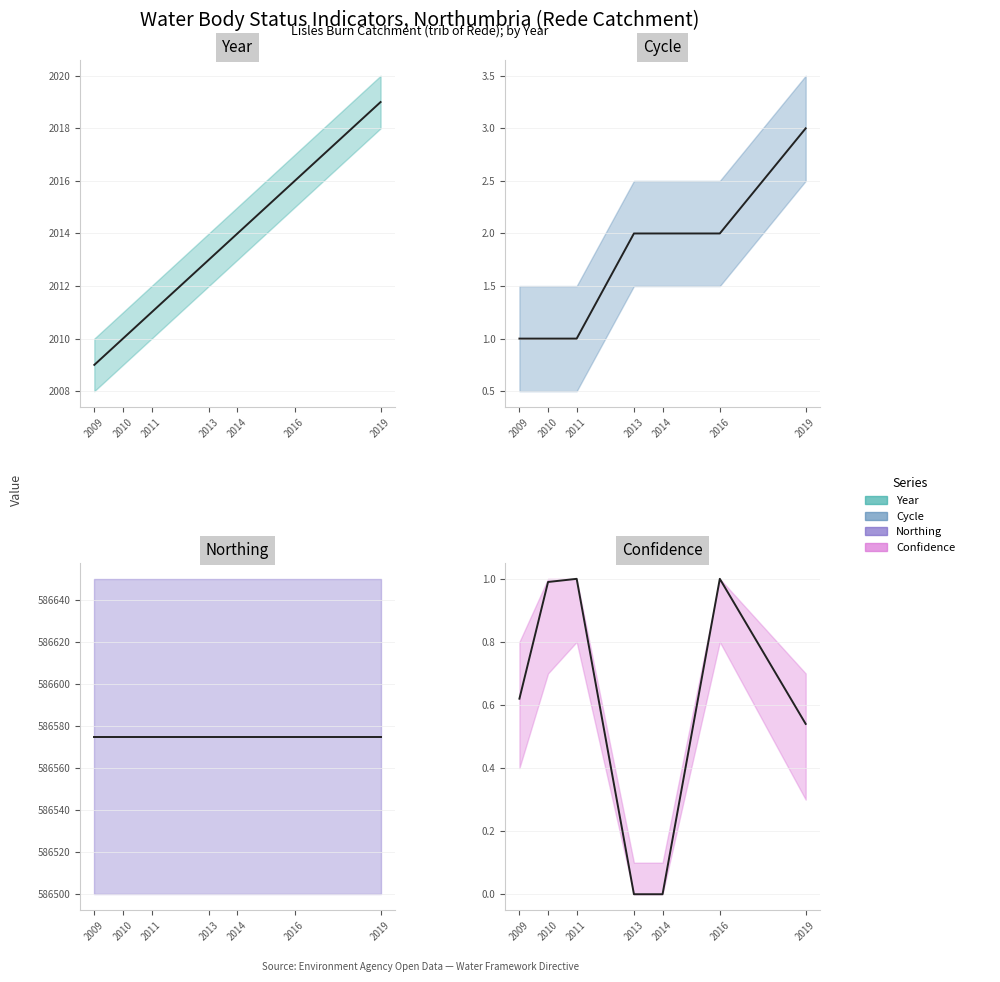

True or false: Cycle has more than 2 points higher than both neighbors.

False